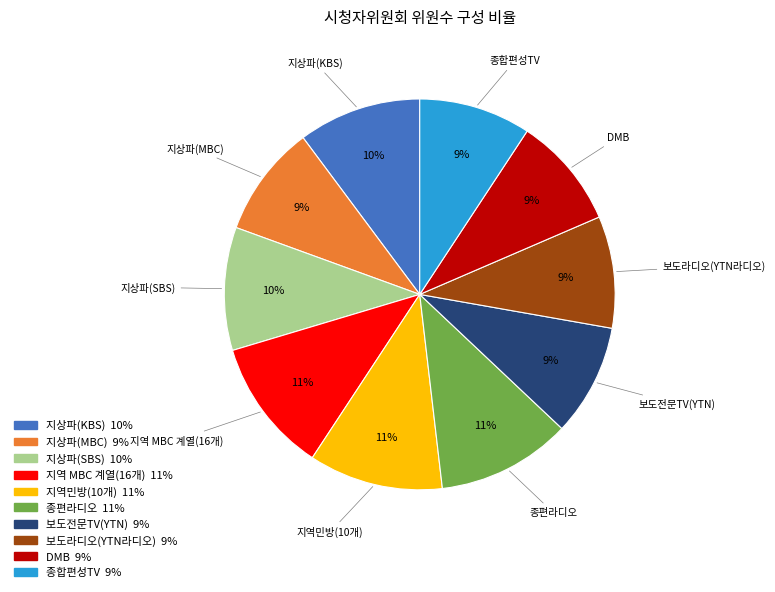

Is there a majority slice in this chart?

No